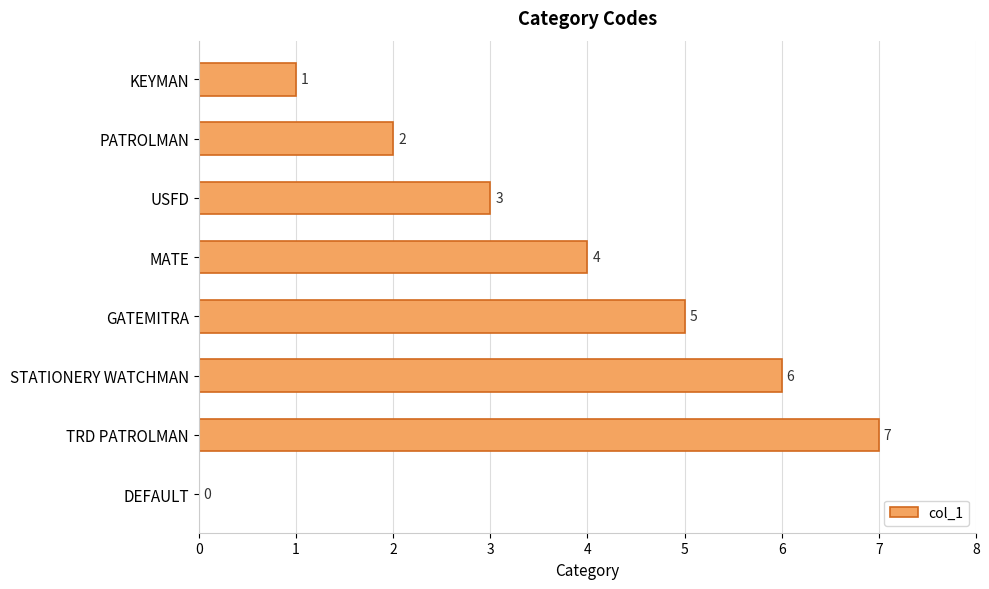

What is the greatest value displayed?

7